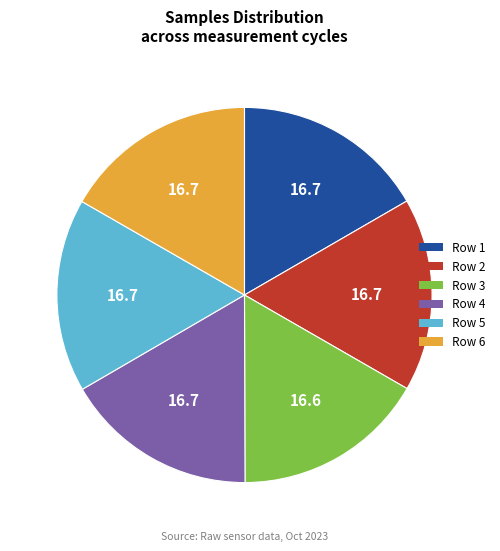

Is there any slice that represents more than half of the pie?

No